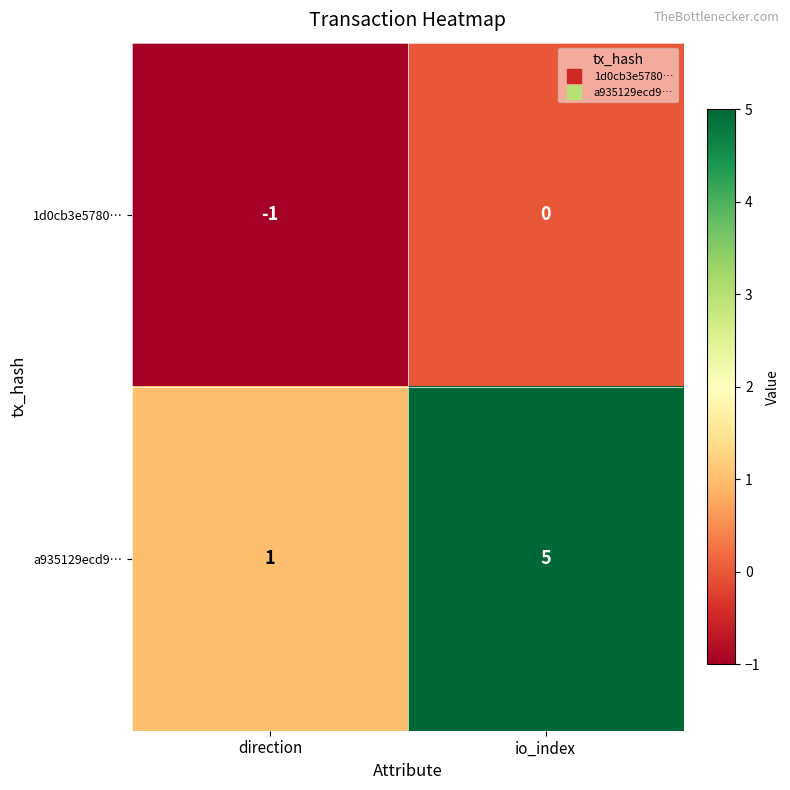

Which series has the largest total across all categories?

a935129ecd9…